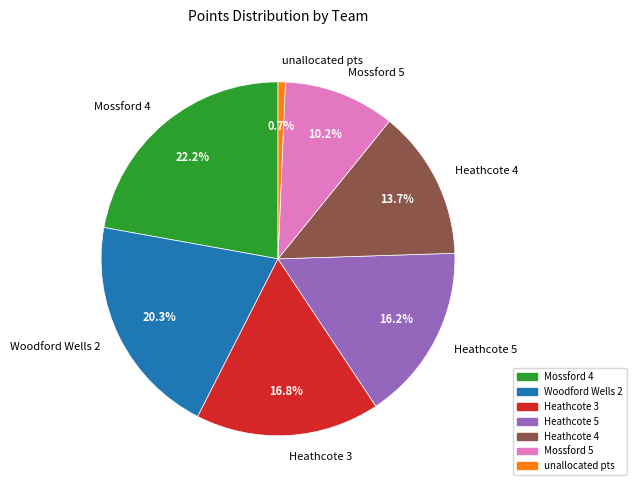

Is it true that Mossford 4 is 12% of the pie?

False